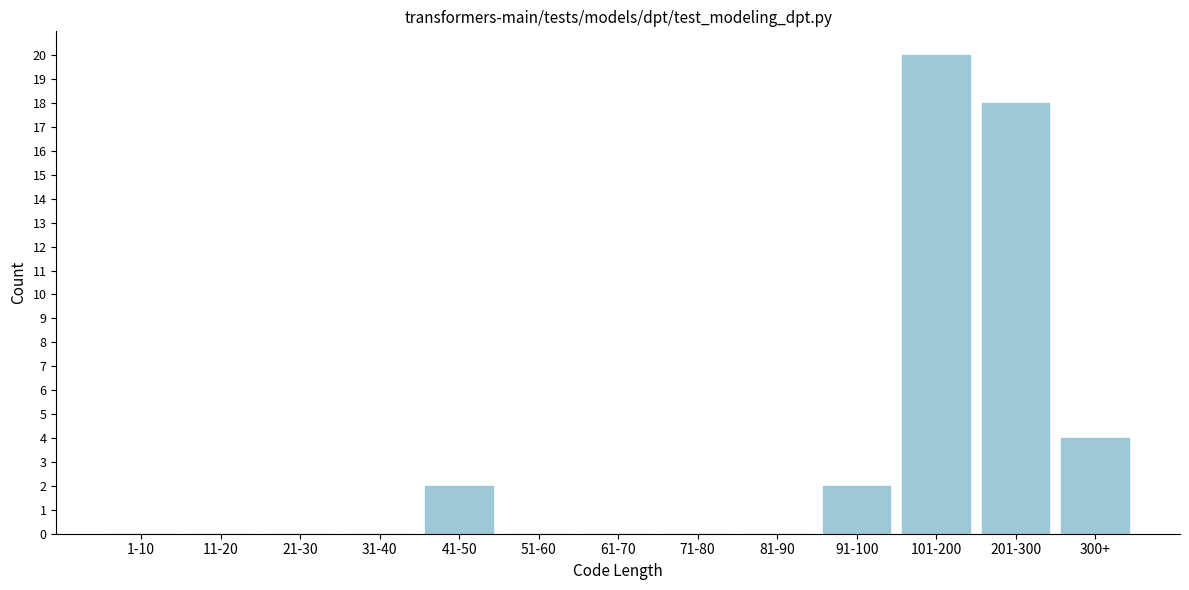

Reading left to right, list all the values displayed in this chart.

1-10=0	11-20=0	21-30=0	31-40=0	41-50=2	51-60=0	61-70=0	71-80=0	81-90=0	91-100=2	101-200=20	201-300=18	300+=4